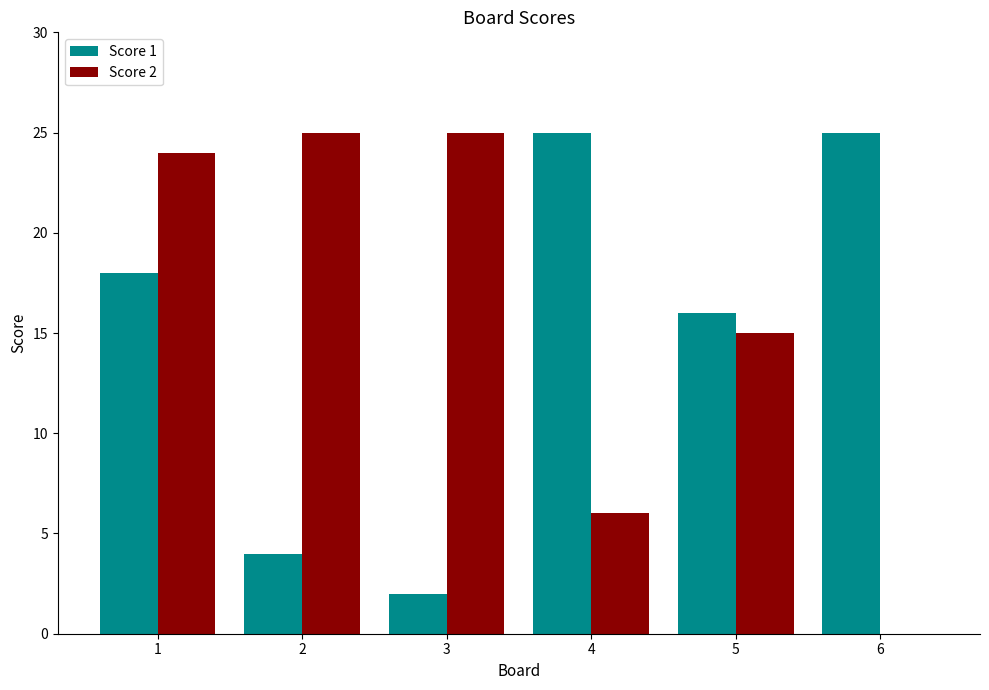

What is the sum of all Score 1 values?

90